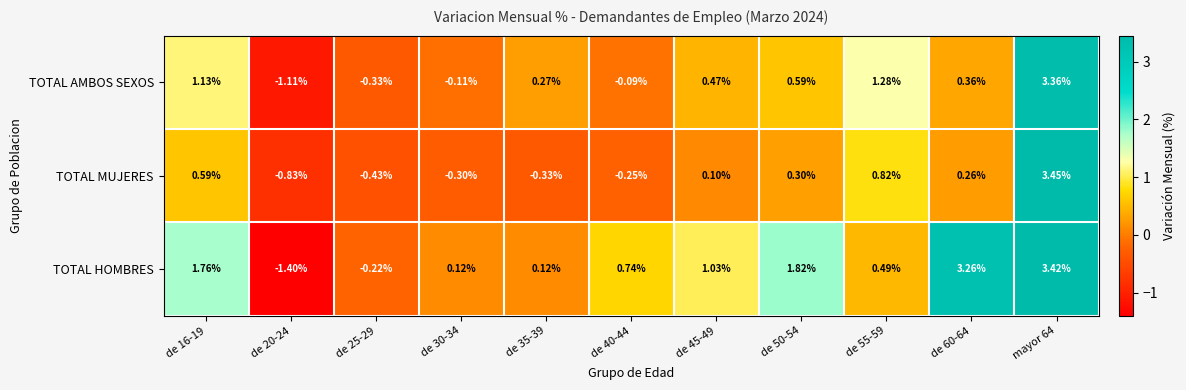

List the series in order of their overall mean, highest first.

TOTAL HOMBRES, TOTAL AMBOS SEXOS, TOTAL MUJERES